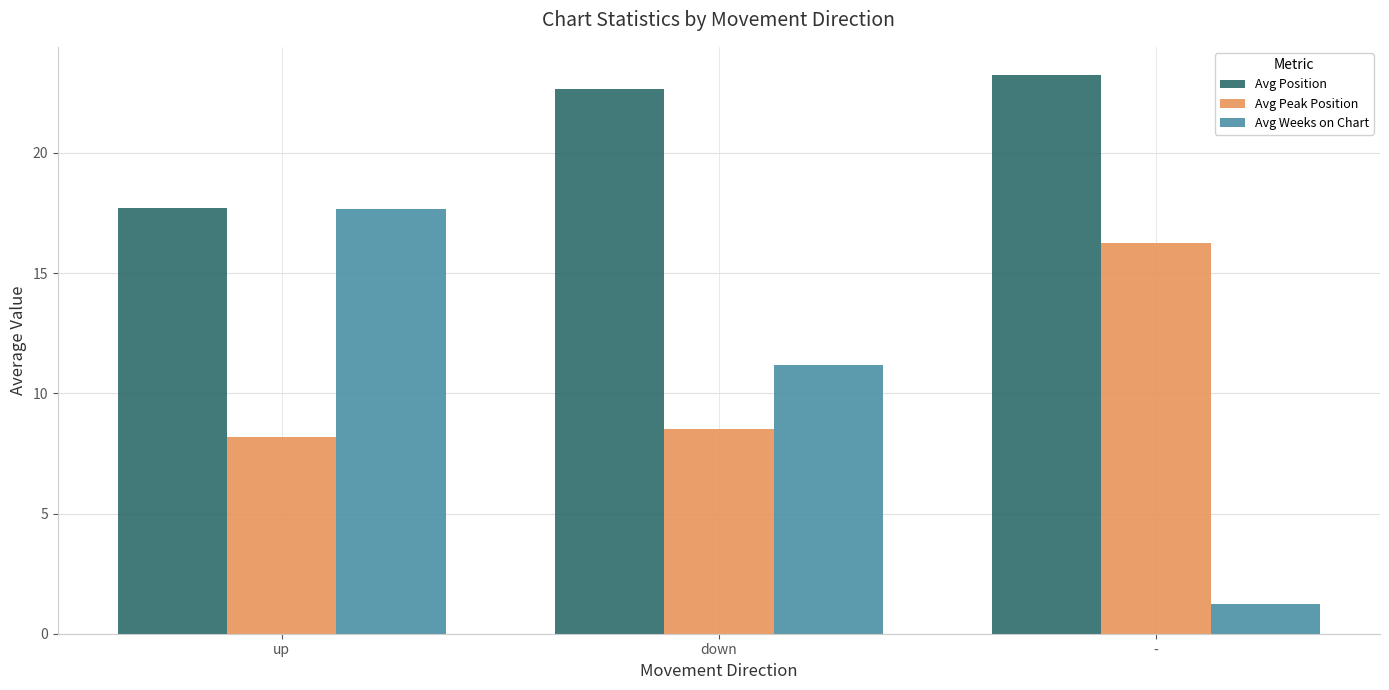

What is the difference between the highest and lowest values at down?

14.2